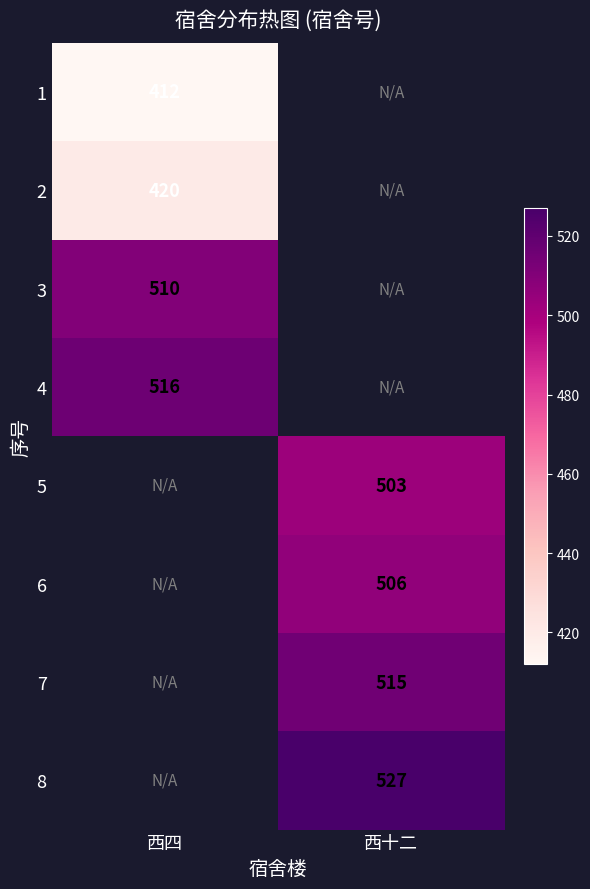

True or false: 5 has a value of 503 at 西十二.

True